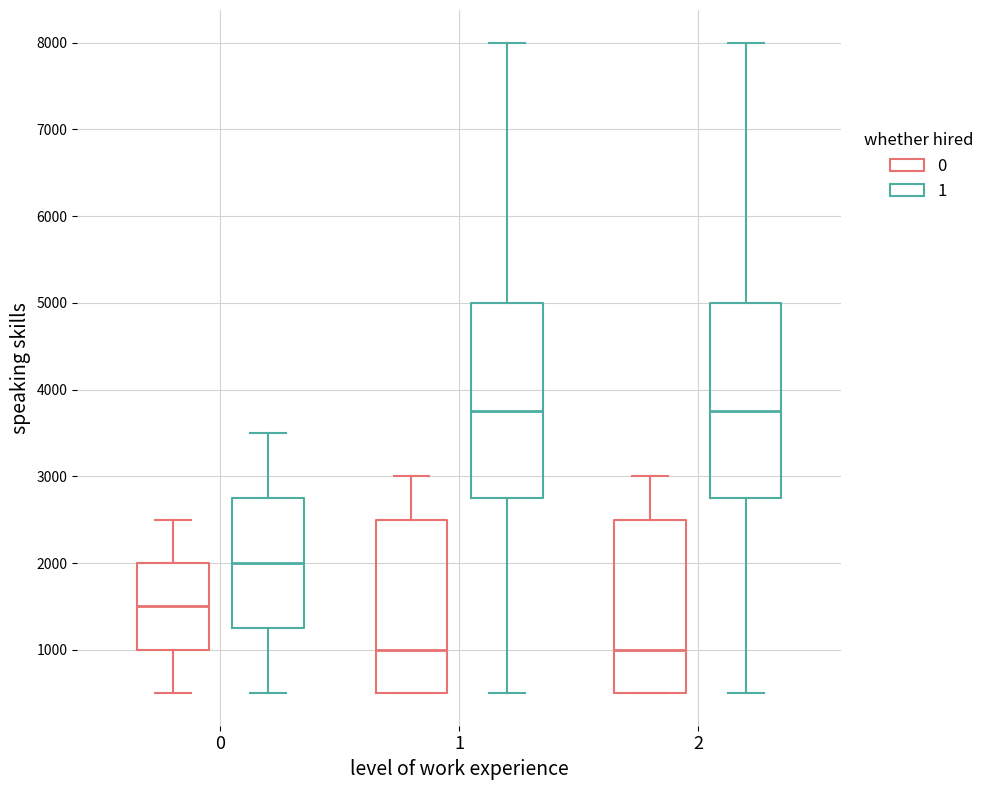

Reading left to right, read every box against the y-axis: the position of its median line, the range the box covers, and the ends of its whiskers. The values are not printed on the chart, so give them approximately, as read against the axis.

0 (0): median 1500, box 1000 to 2000, whiskers 500 to 2500
0 (1): median 2000, box 1300 to 2800, whiskers 500 to 3500
1 (0): median 1000, box 500 to 2500, whiskers 500 to 3000
1 (1): median 3800, box 2800 to 5000, whiskers 500 to 8000
2 (0): median 1000, box 500 to 2500, whiskers 500 to 3000
2 (1): median 3800, box 2800 to 5000, whiskers 500 to 8000